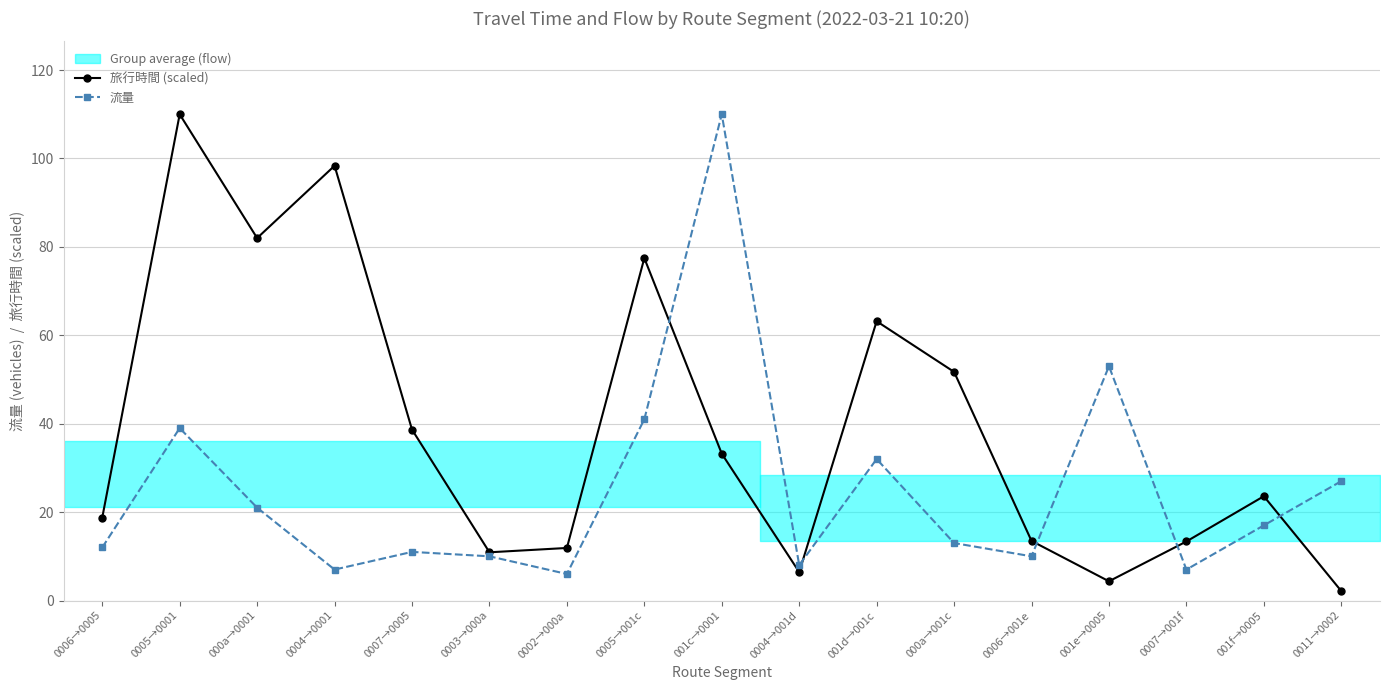

Is this an area chart (filled region under the line)?

No